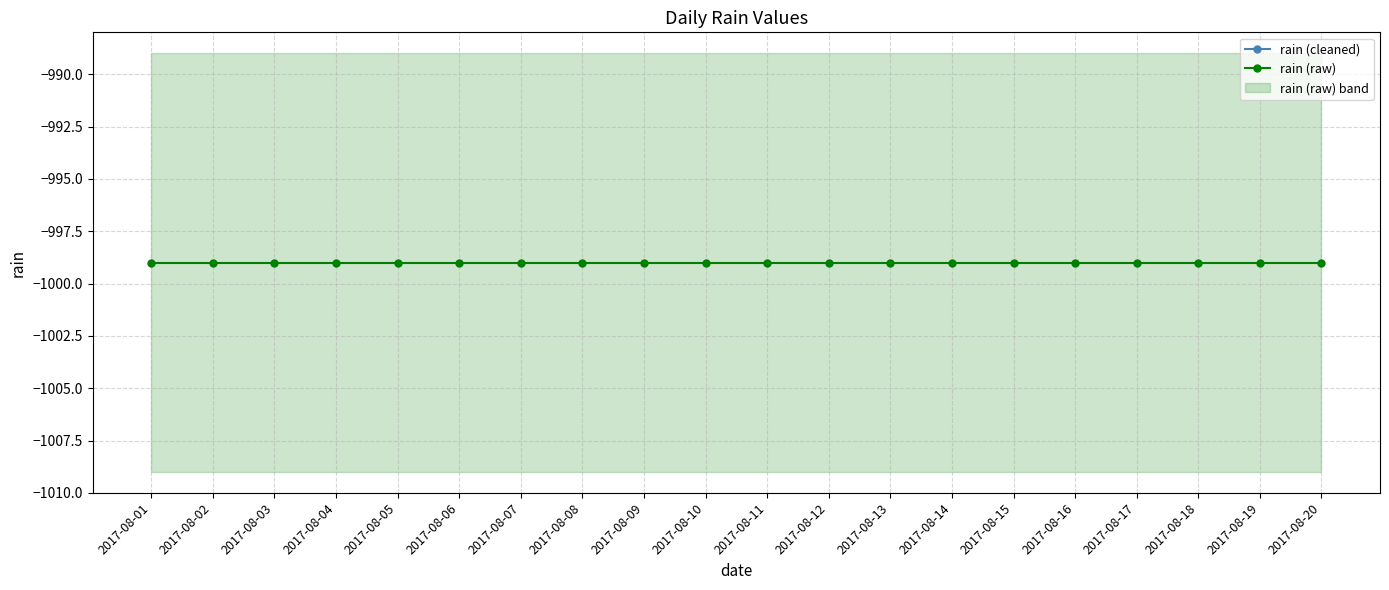

List the labels in order of rain (raw) value, smallest first.

2017-08-01, 2017-08-02, 2017-08-03, 2017-08-04, 2017-08-05, 2017-08-06, 2017-08-07, 2017-08-08, 2017-08-09, 2017-08-10, 2017-08-11, 2017-08-12, 2017-08-13, 2017-08-14, 2017-08-15, 2017-08-16, 2017-08-17, 2017-08-18, 2017-08-19, 2017-08-20